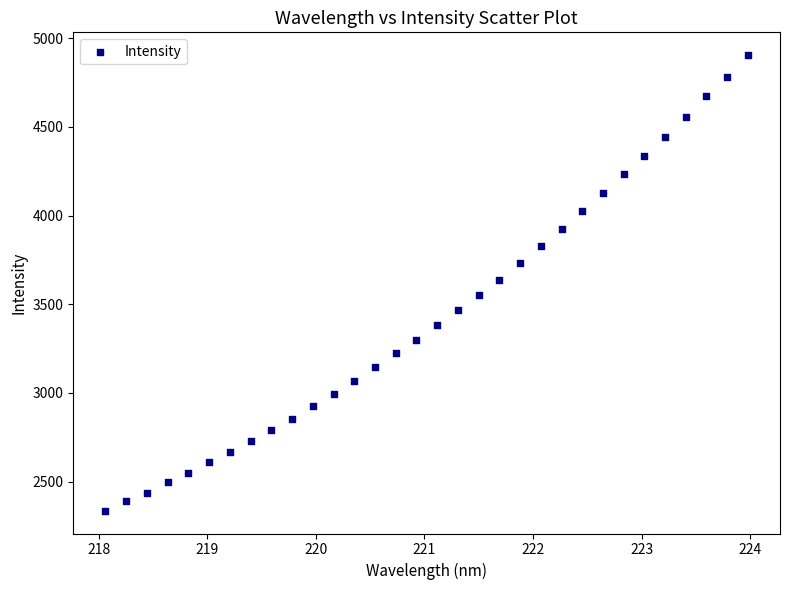

What is the range of Y values (max minus min)?

2567.8